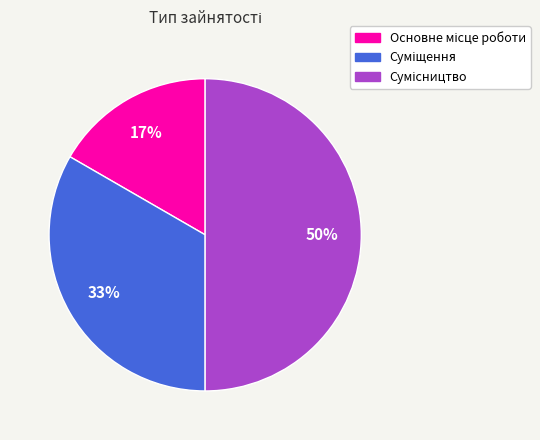

To the nearest percent, what is the difference between the largest and smallest slice percentages?

33%